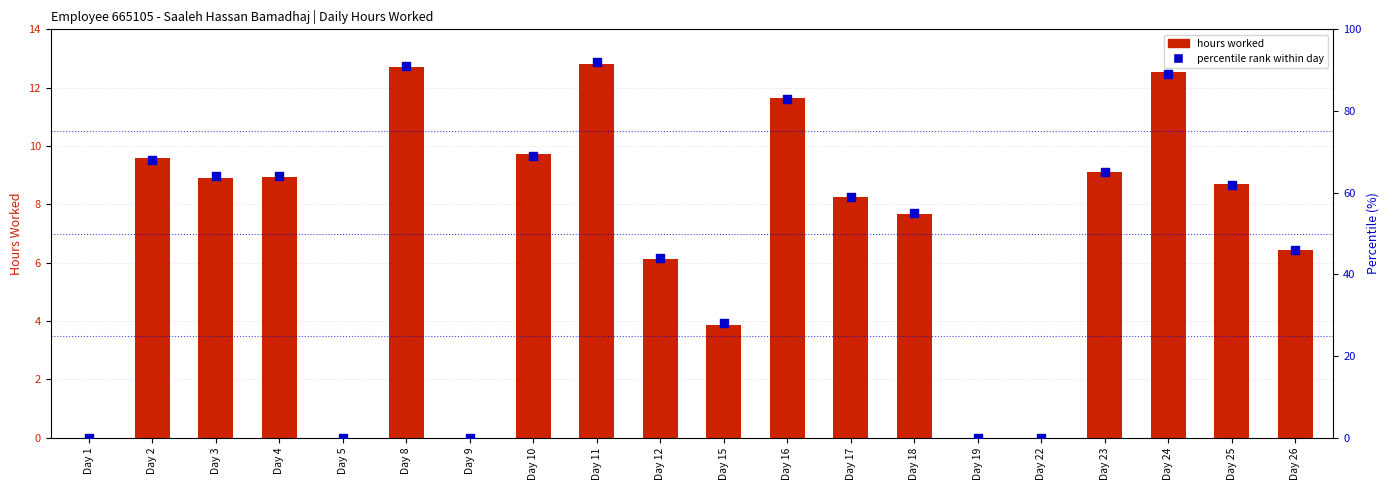

Which series reaches the maximum Y coordinate?

percentile rank